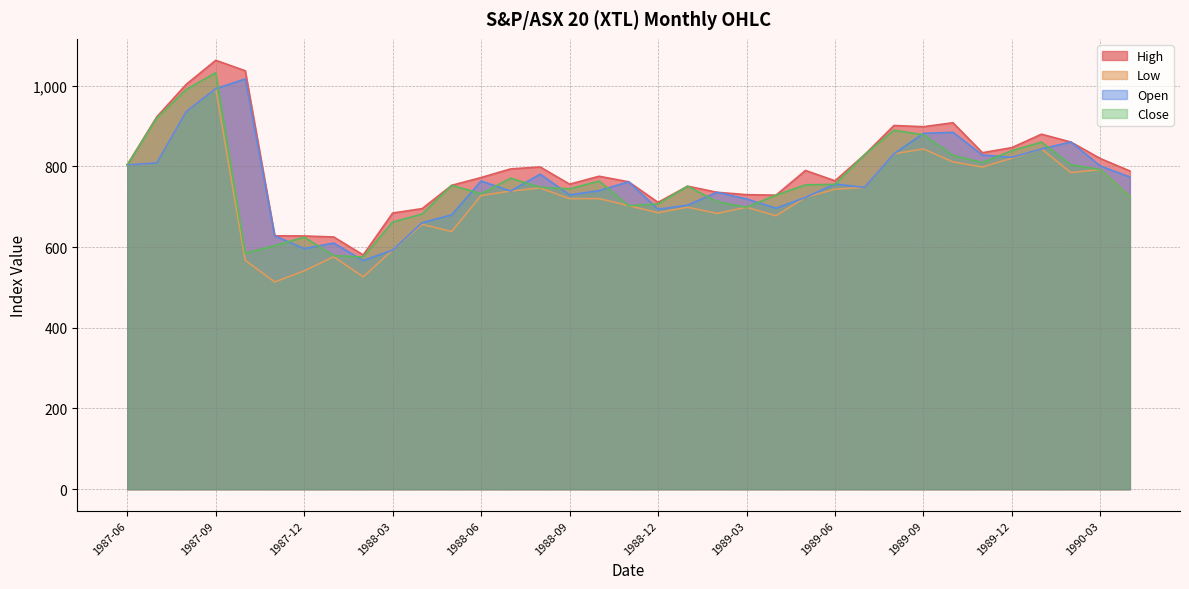

Rank the series by their maximum value, from highest to lowest.

High, Close, Open, Low